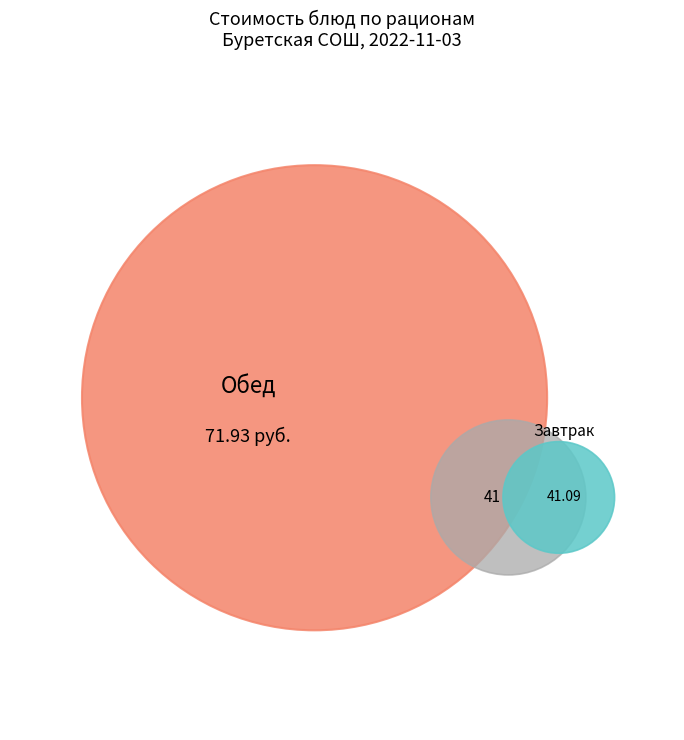

Is there any slice that represents more than half of the pie?

No